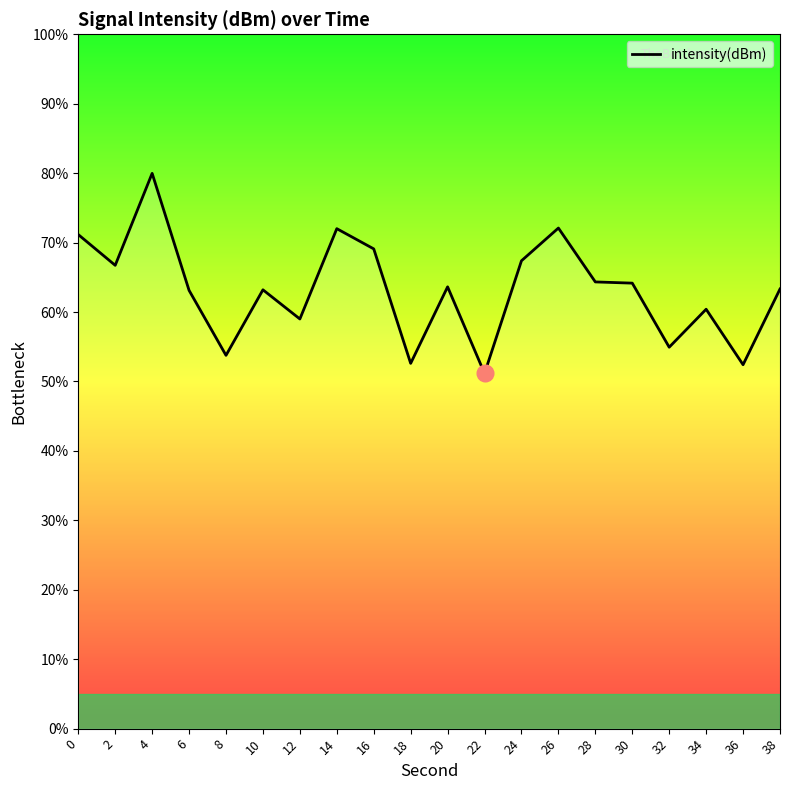

What is the average value?

63.2